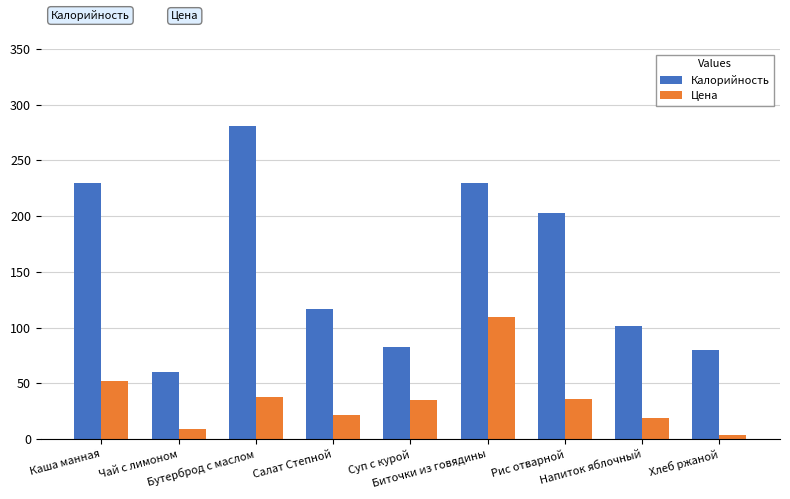

What is the spread (max minus min) of values at Рис отварной?

167.0